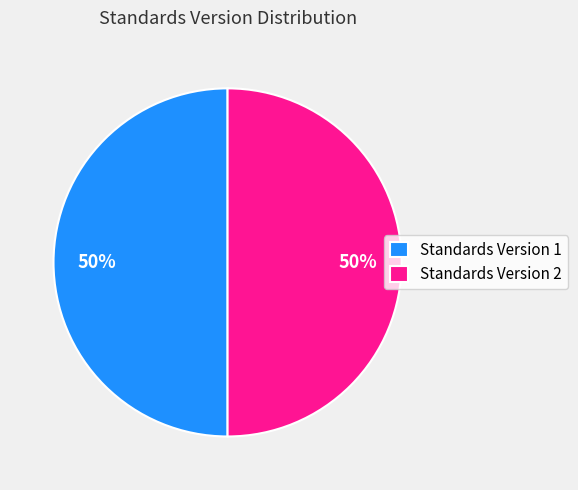

What is the ratio of the value at Standards Version 2 to the value at Standards Version 1?

1.0